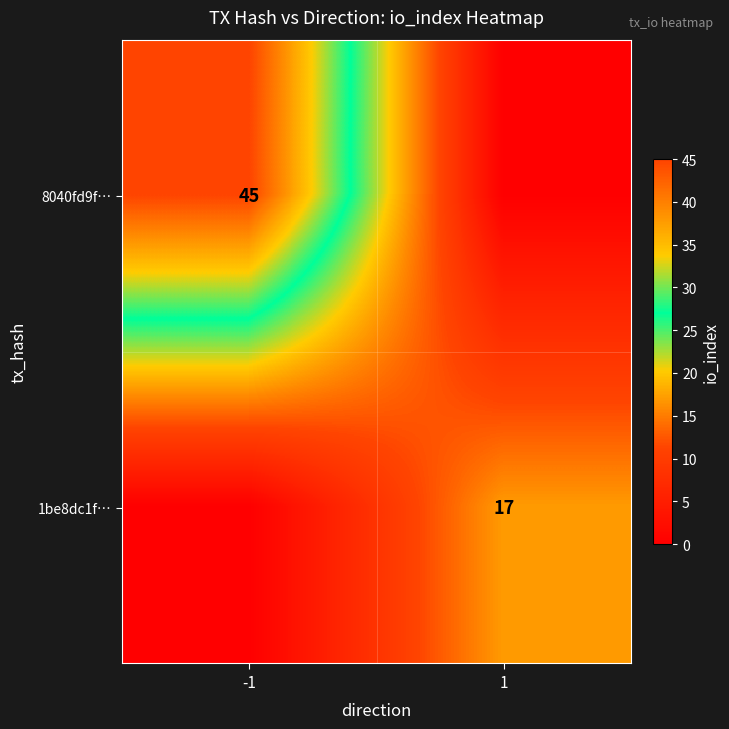

Is the value of 1be8dc1f… at 1 greater than the value of 8040fd9f… at -1?

No